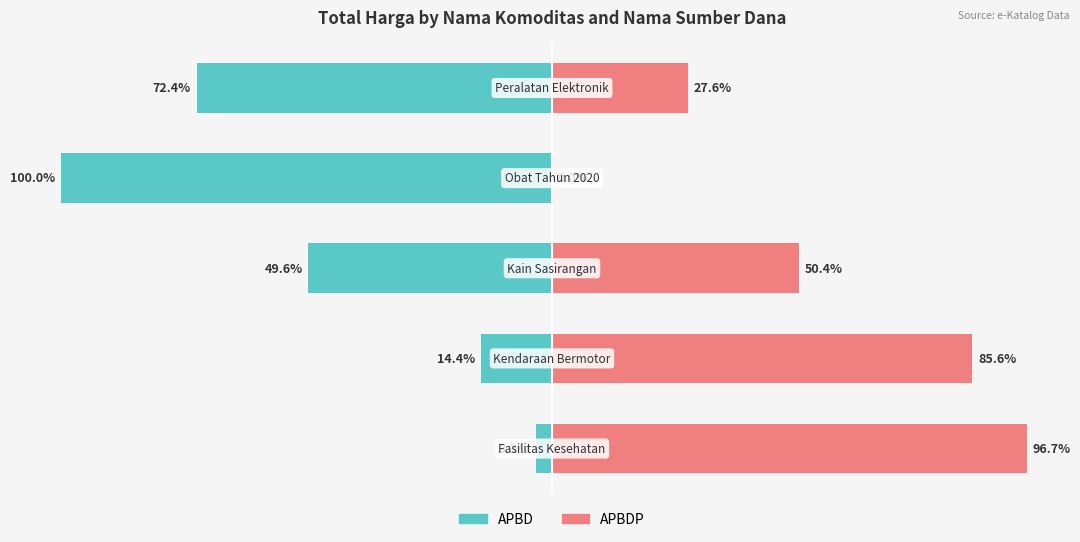

What is the sum of all APBDP values?

260.3